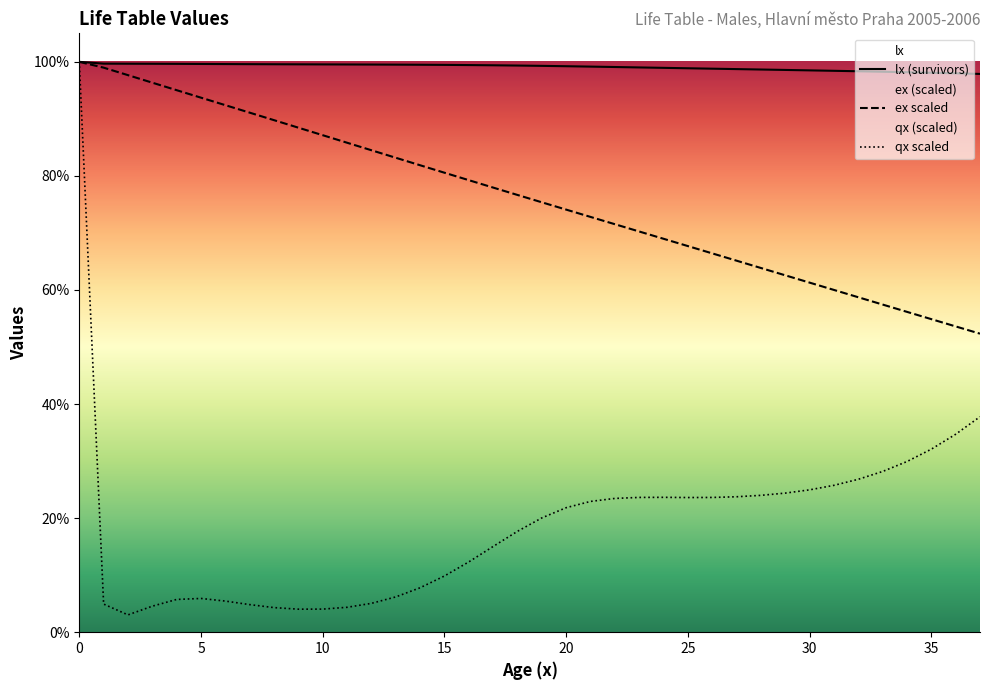

True or false: ex and lx intersect in this chart.

False